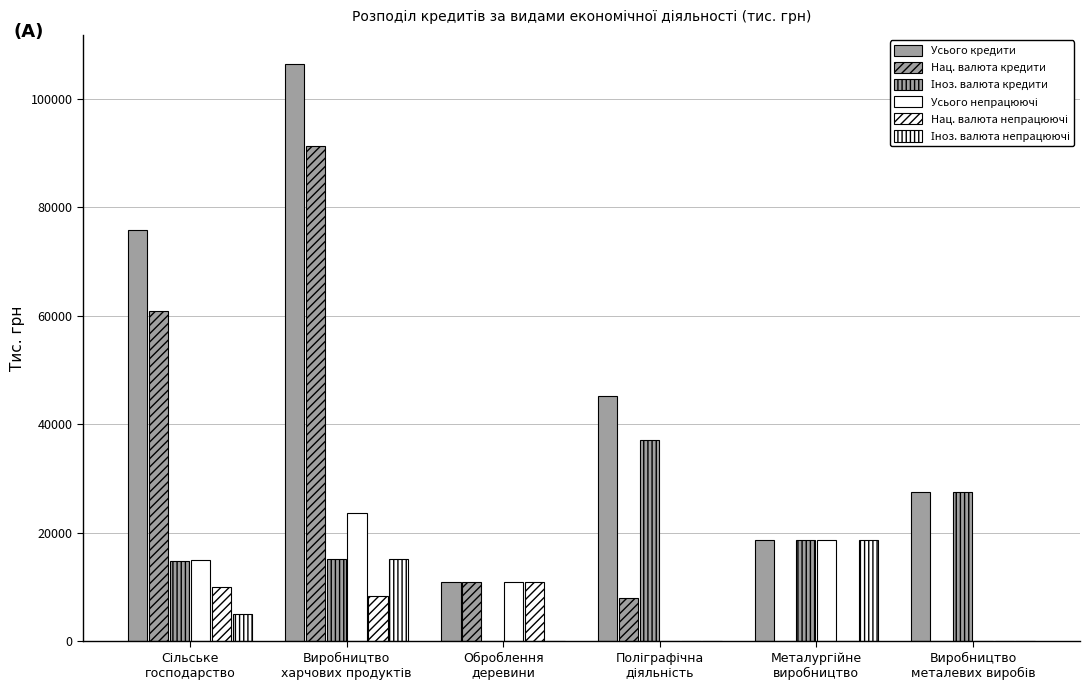

What is the highest value of the Нац. валюта непрацюючі series?

10981.1